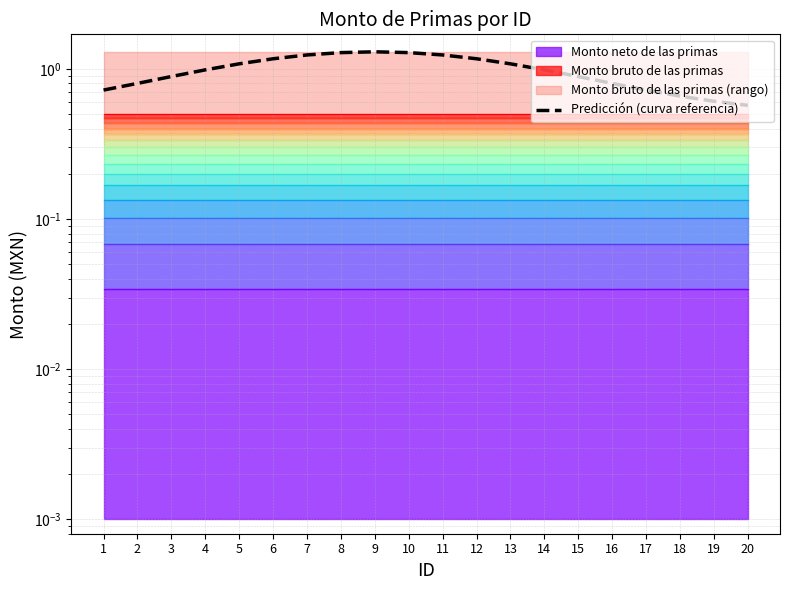

Rank the categories by value from highest to lowest.

9, 8, 10, 7, 11, 6, 12, 5, 13, 4, 14, 3, 15, 2, 16, 1, 17, 18, 19, 20